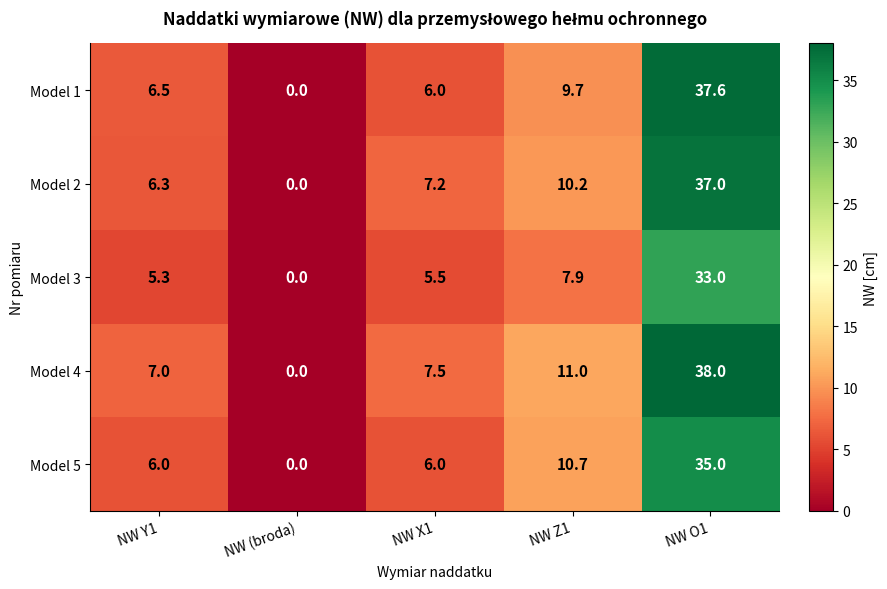

Is it true that Model 4 equals 51.3 at NW O1?

False